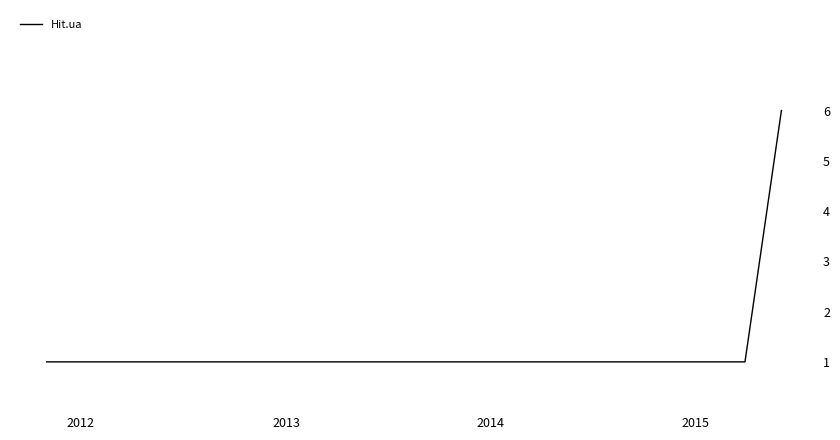

What is the maximum value shown in the chart?

6